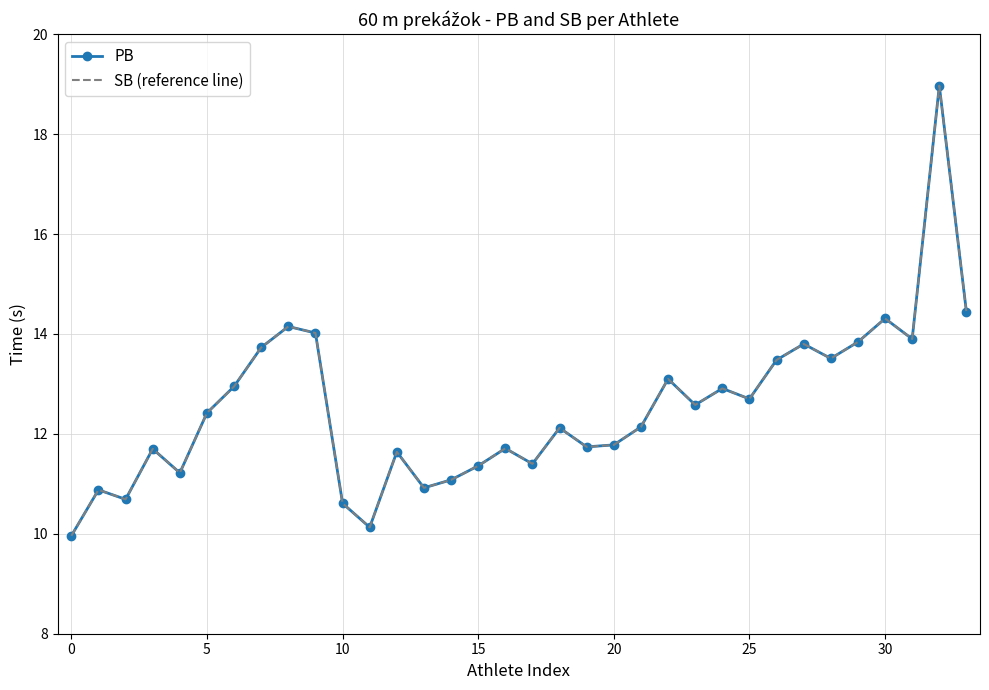

At which category is the sum across all series the highest?

32